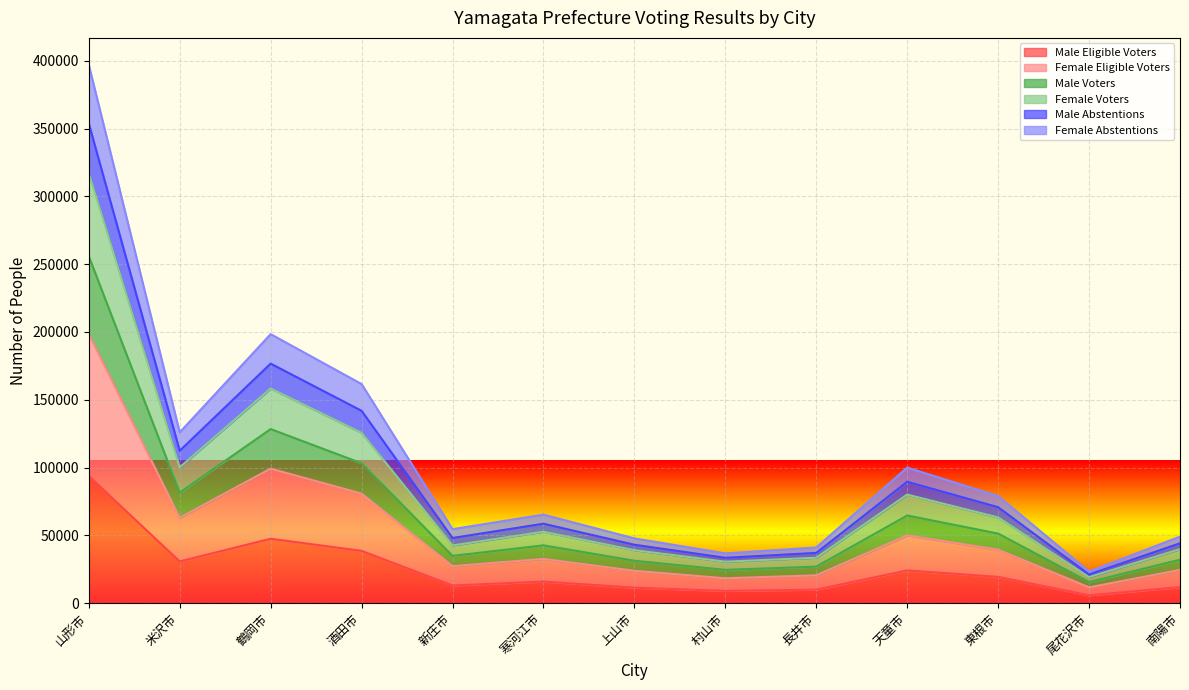

Where is the first local maximum for Male Abstentions?

鶴岡市